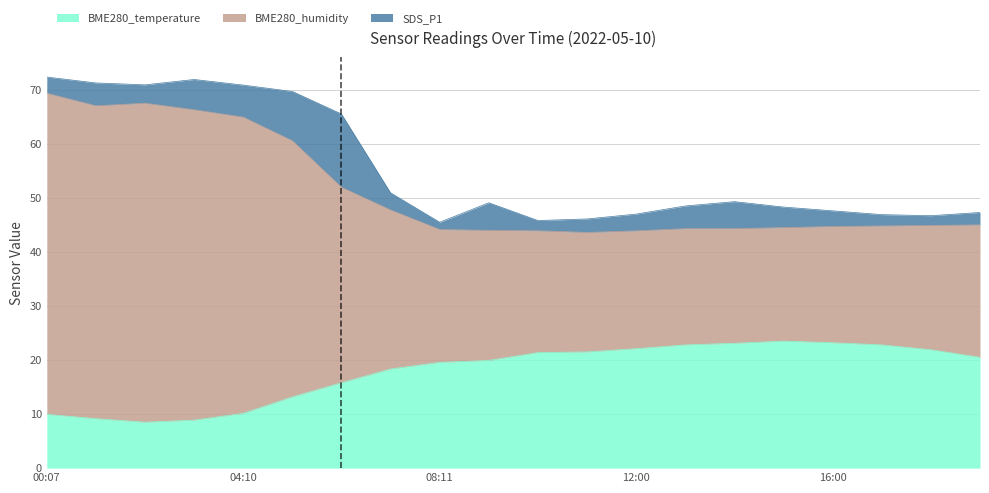

Which category has the highest value in the BME280_temperature series?

2022/05/10 15:00